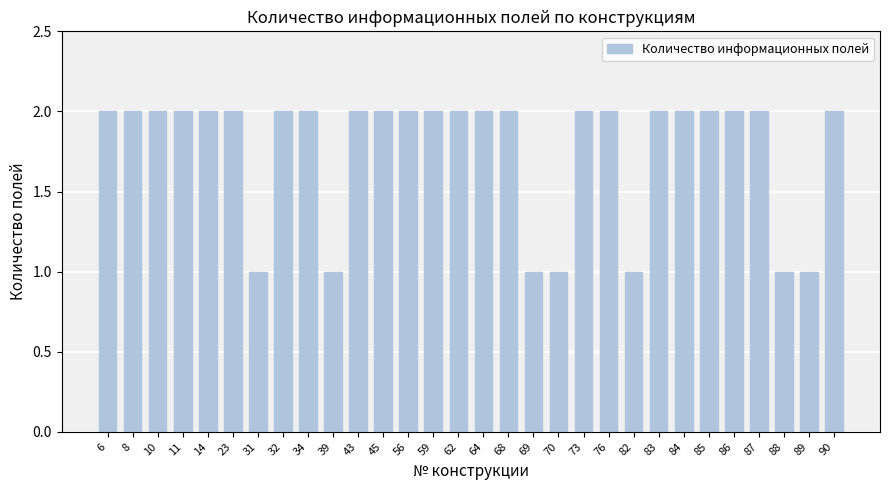

Between 34 and 88, which is larger?

34